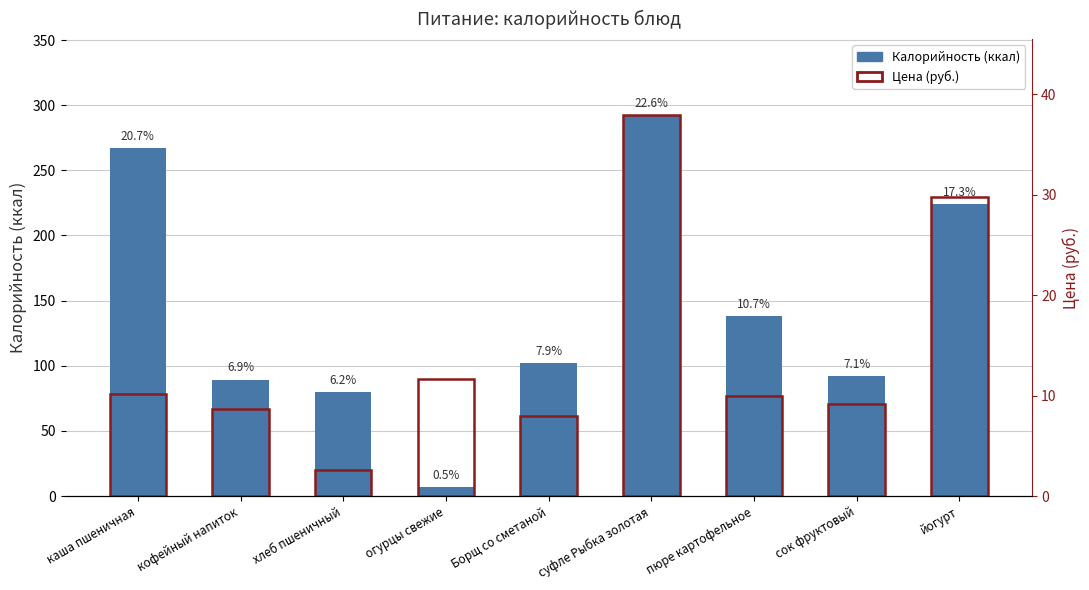

What is the sum of all Цена (руб.) values?

128.1